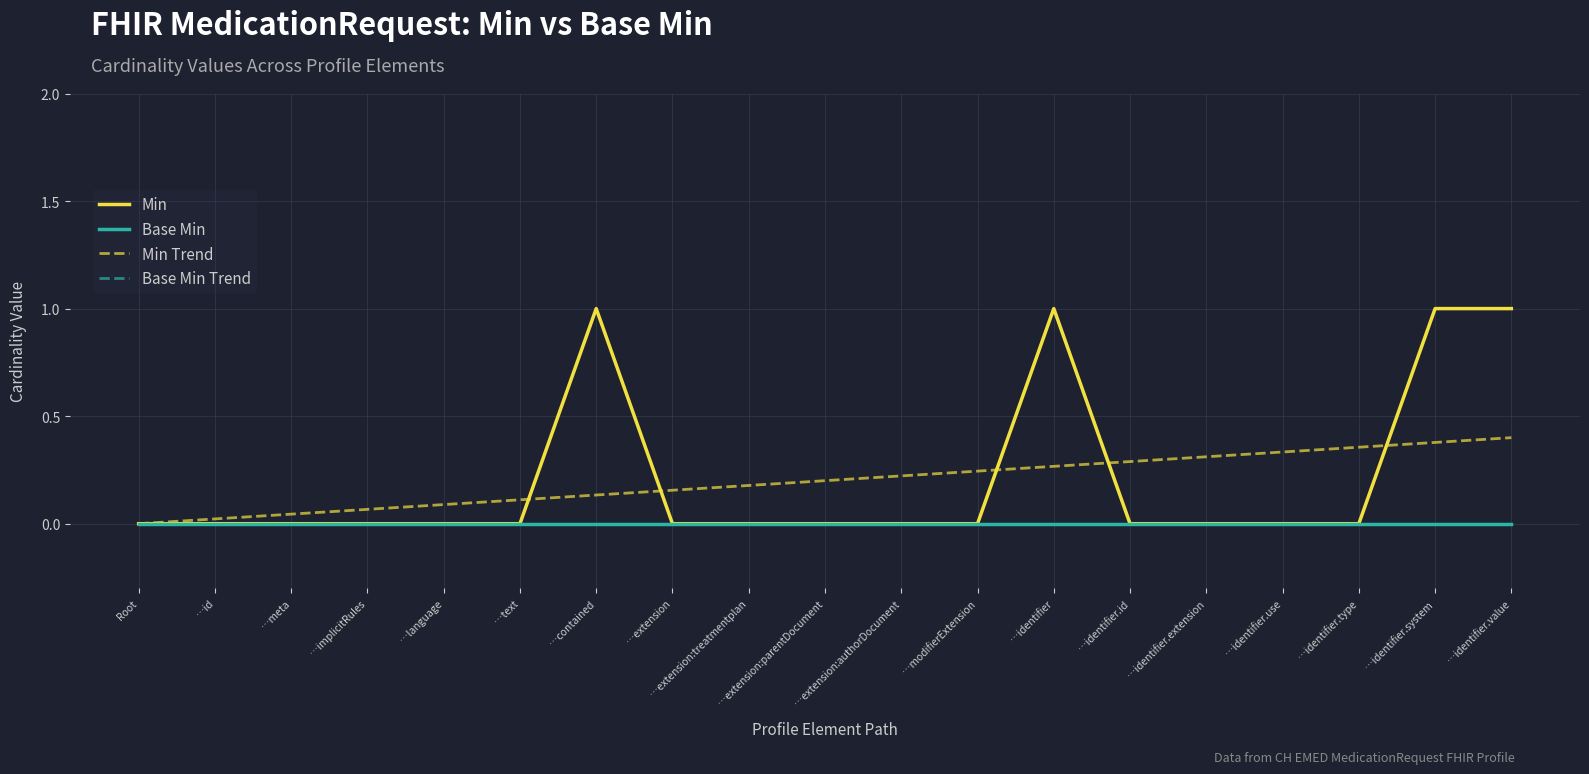

Does the chart have visible grid lines?

Yes